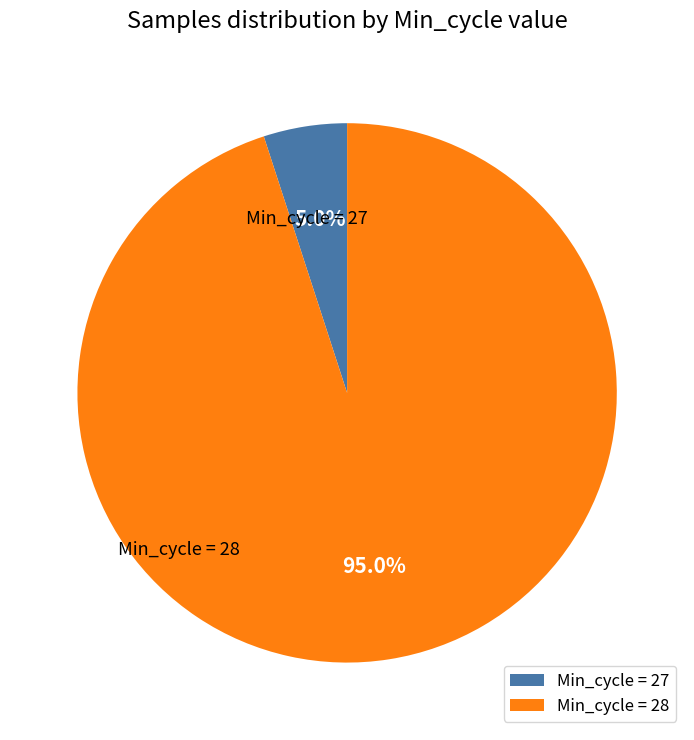

Rank the categories by value from lowest to highest.

Min_cycle = 27, Min_cycle = 28